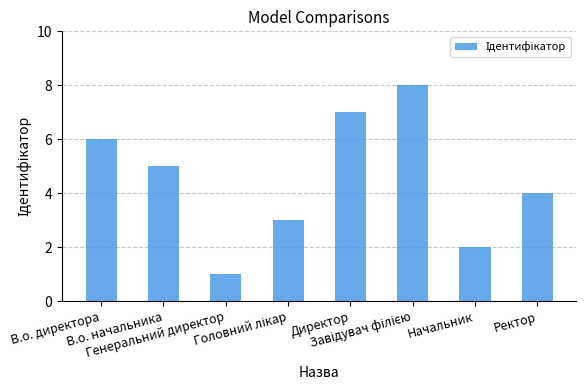

What is the difference between the maximum and minimum values?

7